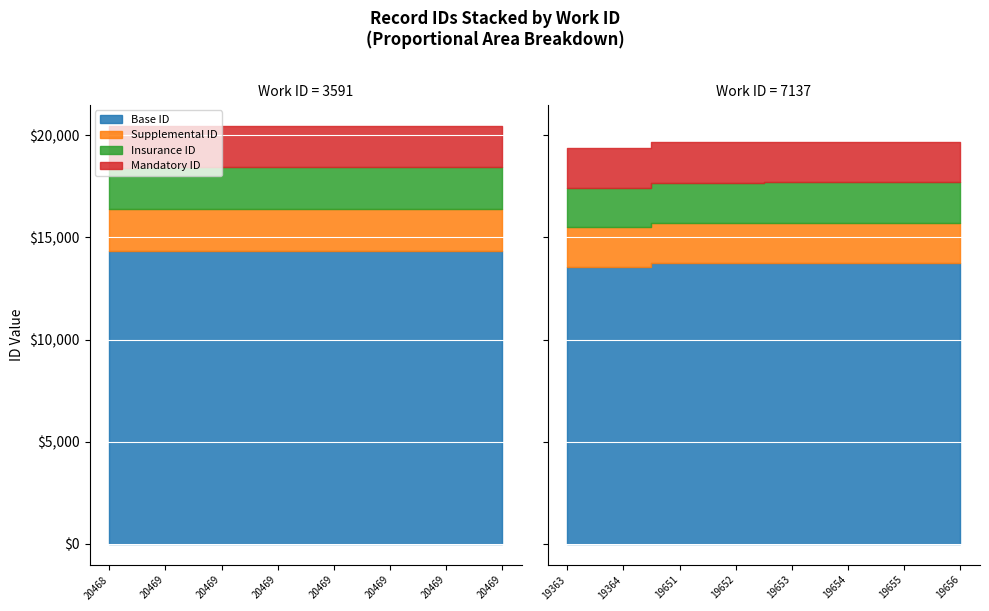

What is the difference between the second highest and second lowest values in the work_id series?

3546